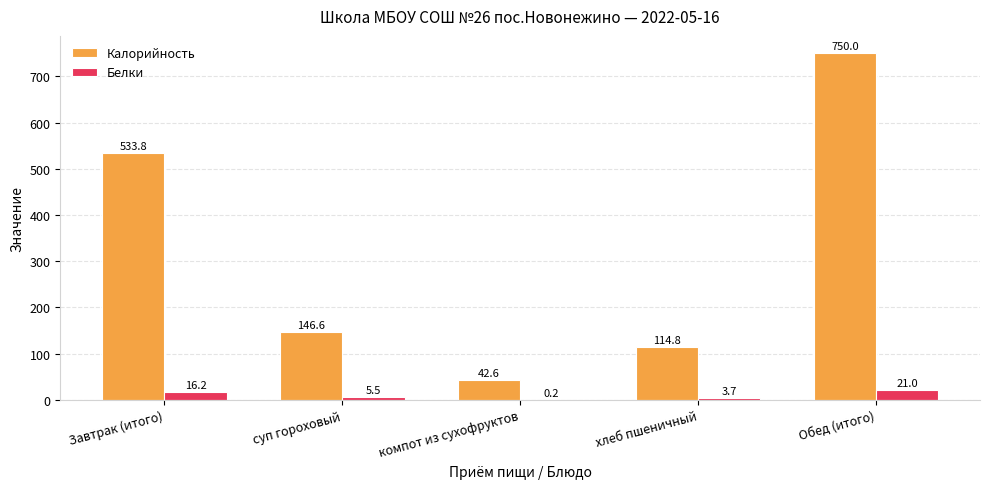

The Калорийность series shows 146.6 at суп гороховый. True or false?

True